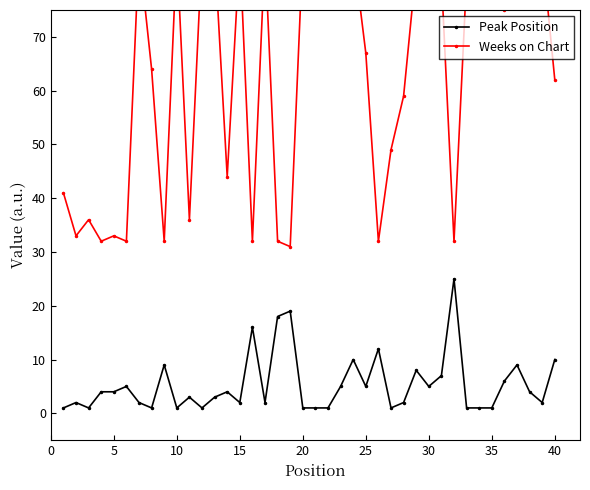

True or false: Peak Position has more than 2 interior local peaks.

True